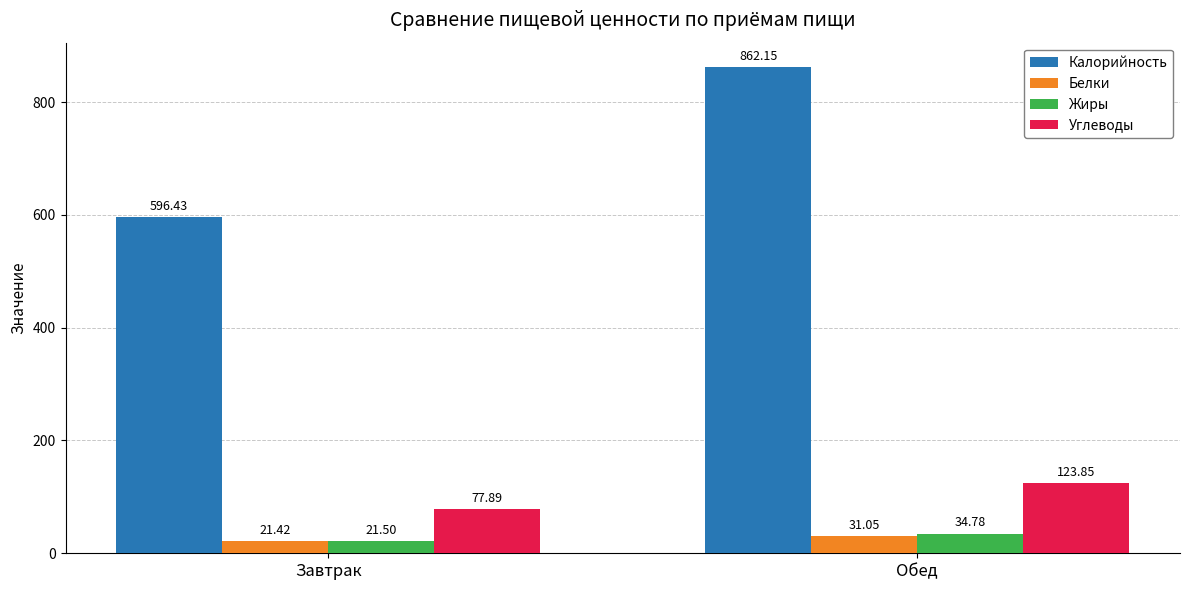

How many data points in Белки are less than 31?

1